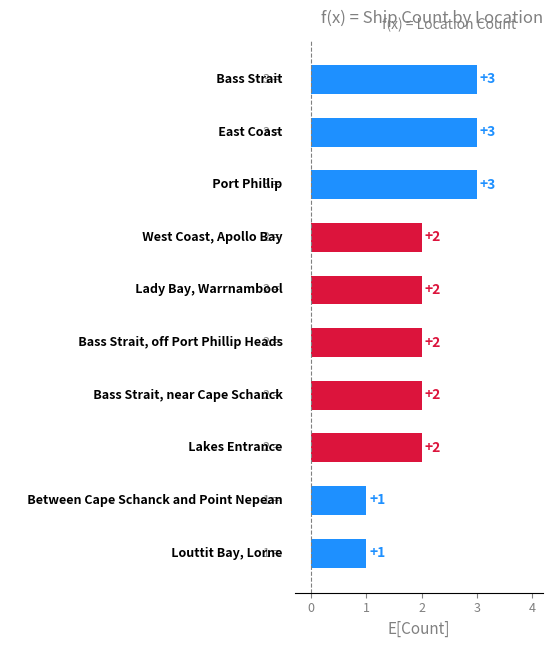

What is the greatest value displayed?

3